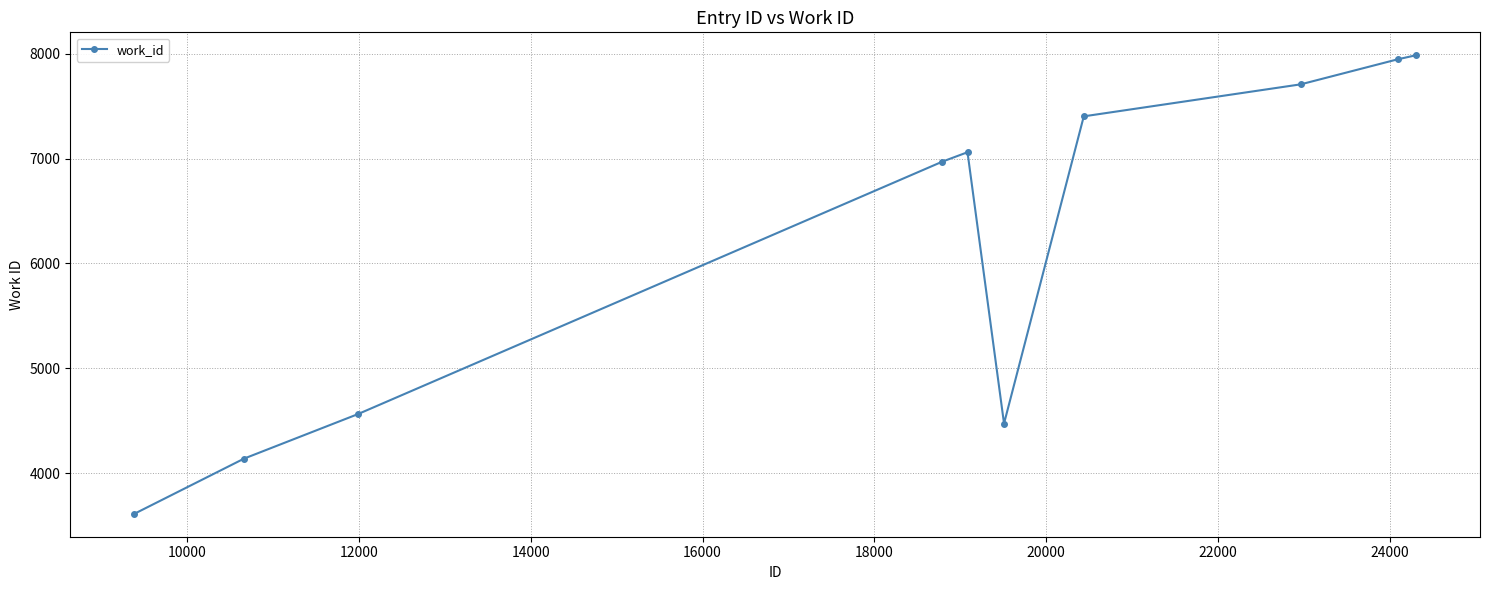

How many interior local valleys (lower than both neighbors) does the data have?

1